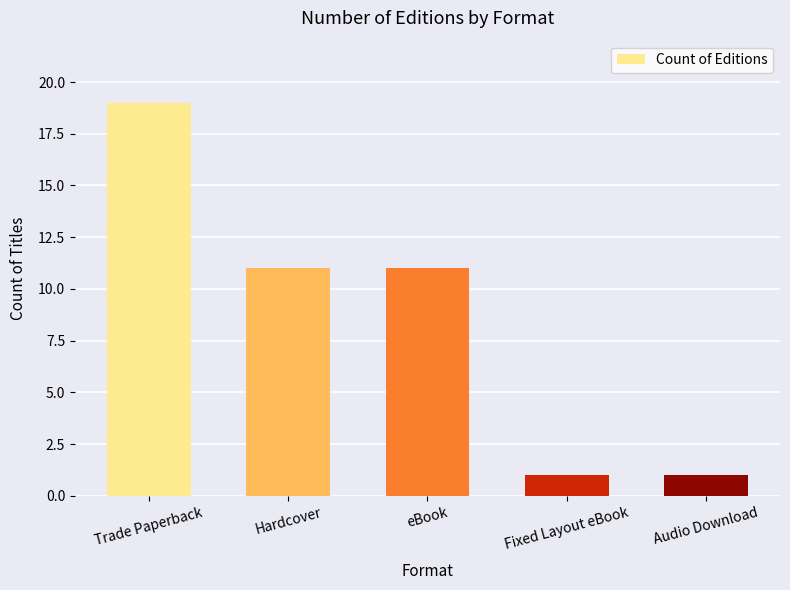

Reading right to left, transcribe all the data shown in this chart.

Audio Download=1	Fixed Layout eBook=1	eBook=11	Hardcover=11	Trade Paperback=19